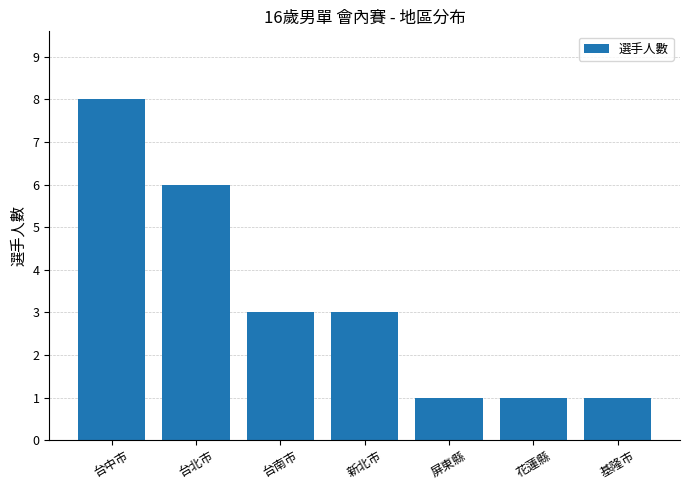

Which category has the highest value across all series?

台中市